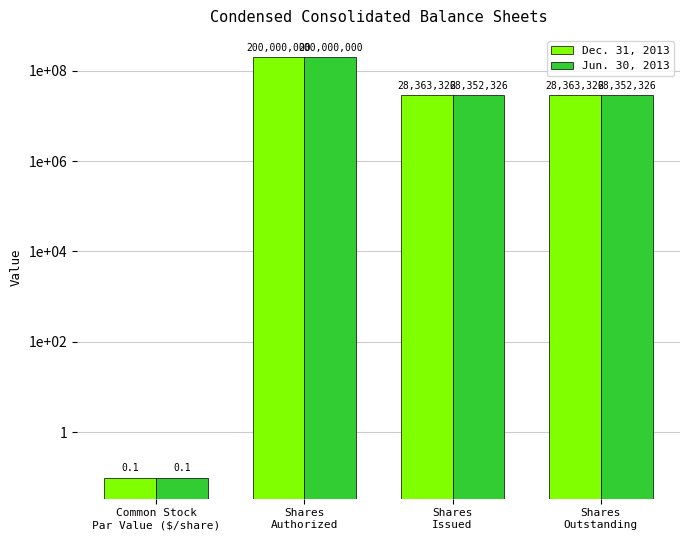

Which series changed the most between Shares
Authorized and Shares
Issued?

Jun. 30, 2013